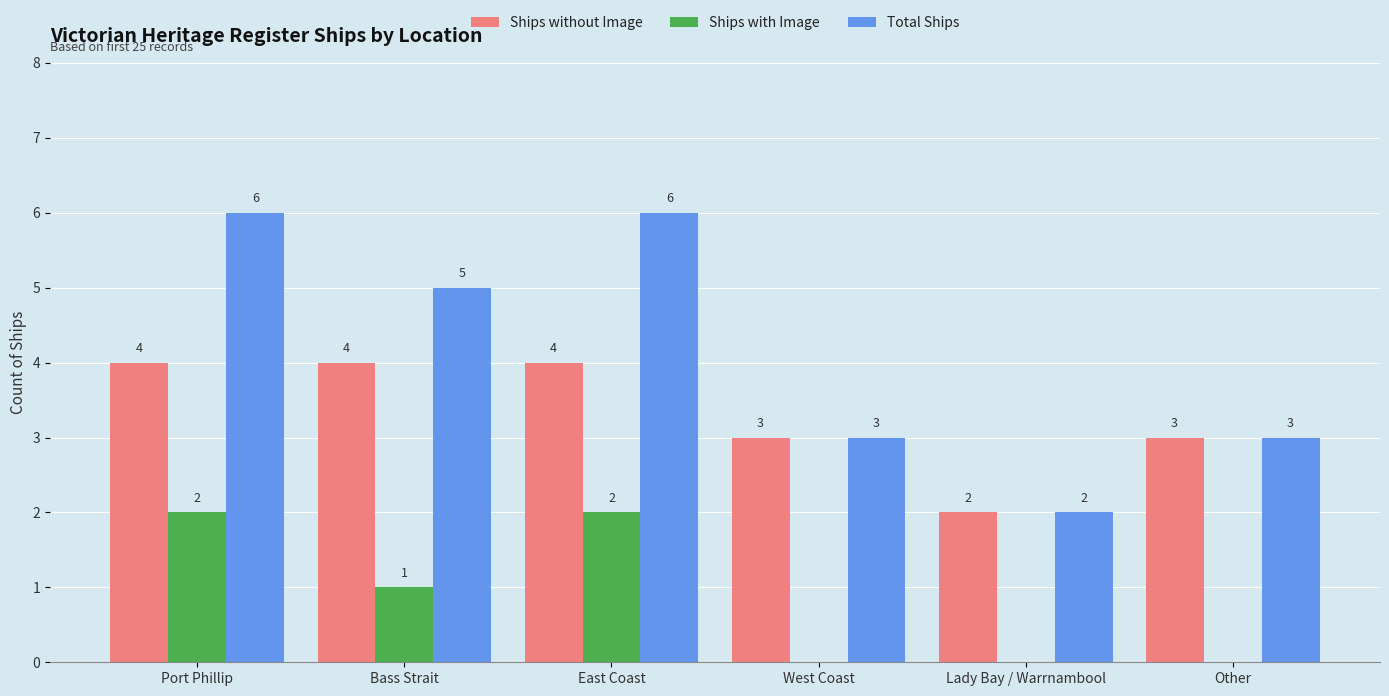

What are all the series names shown in the legend?

Ships without Image, Ships with Image, Total Ships